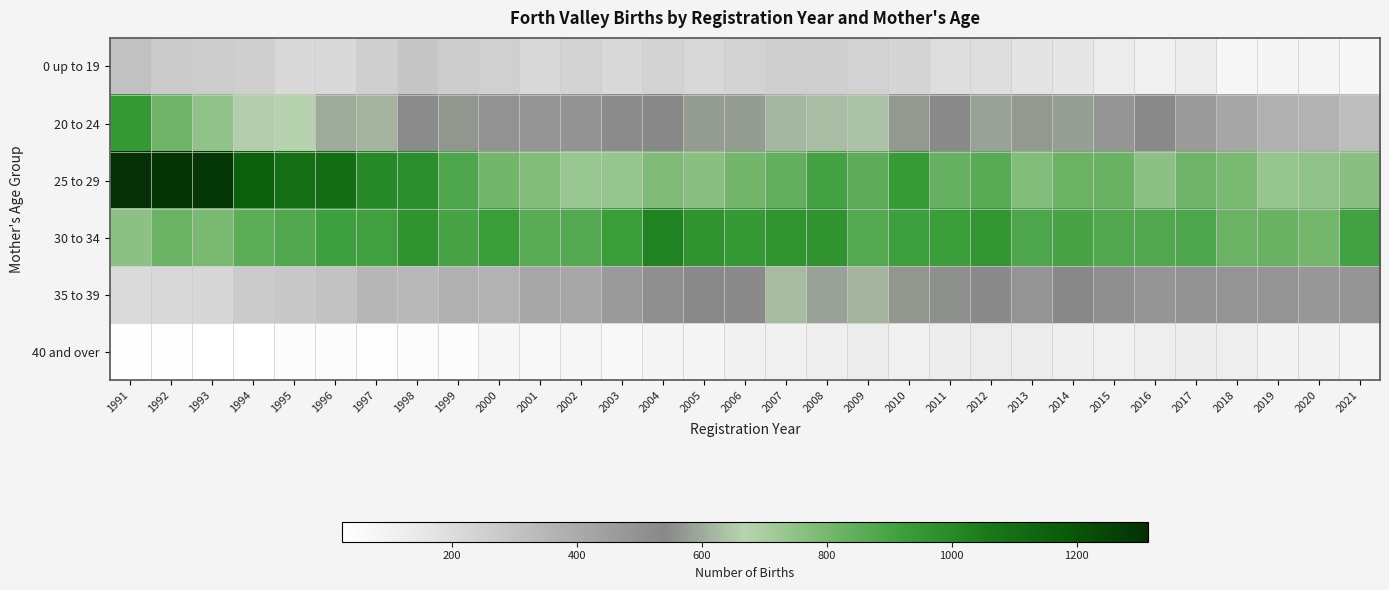

What is the spread (max minus min) of values at 2018?

753